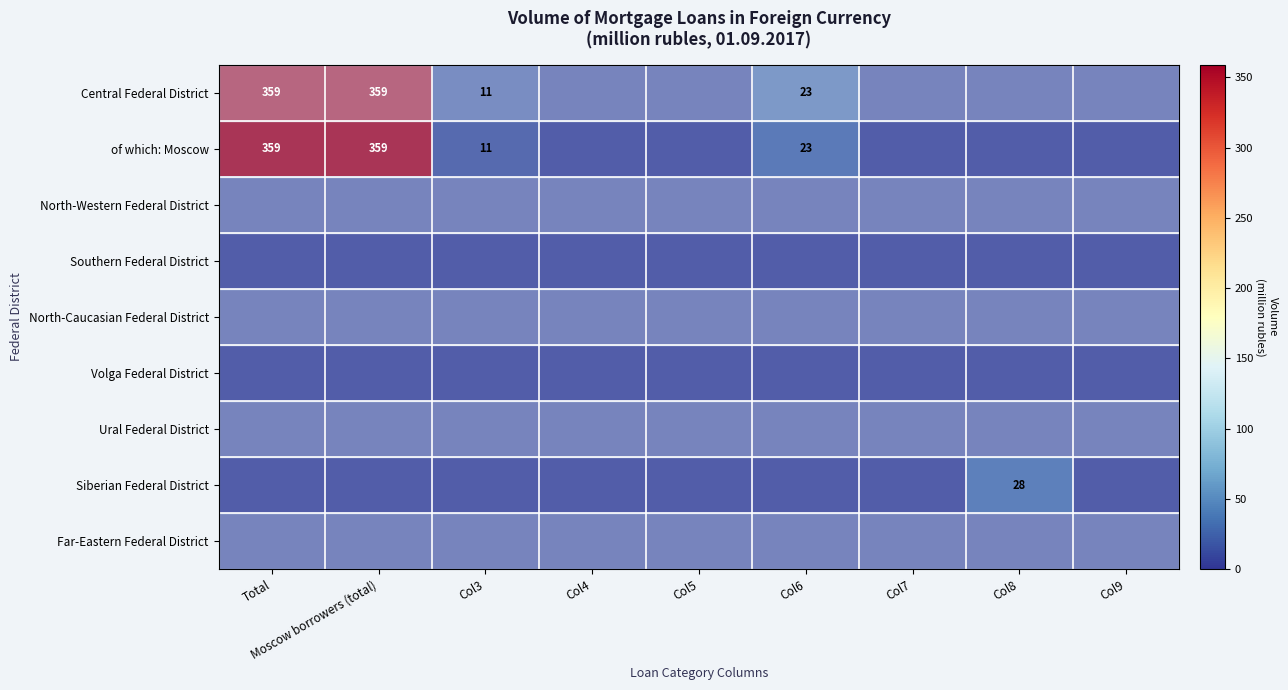

What is the spread (max minus min) of values at Col8?

28